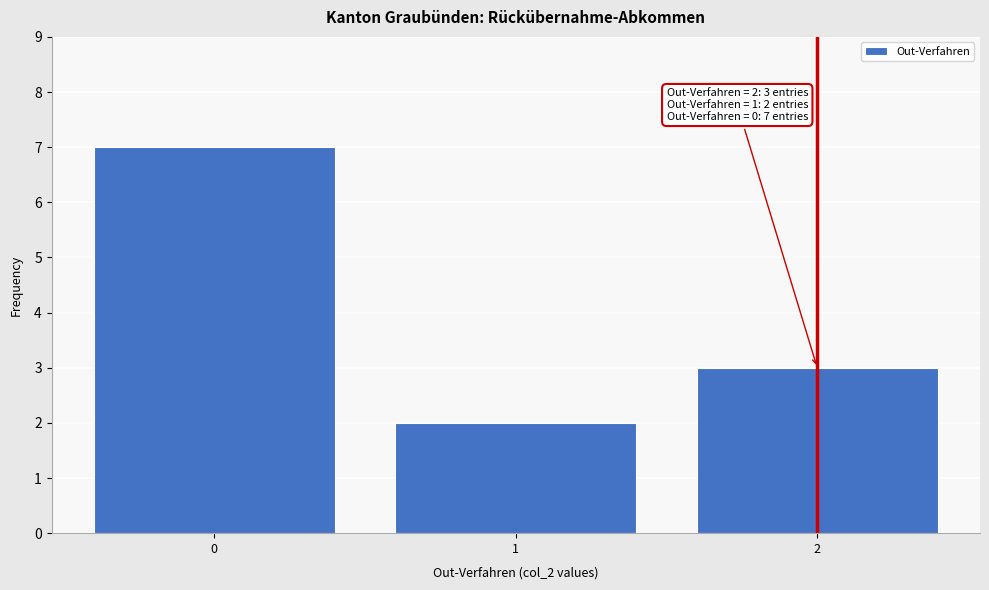

Reading right to left, list all the values displayed in this chart.

3	2	7